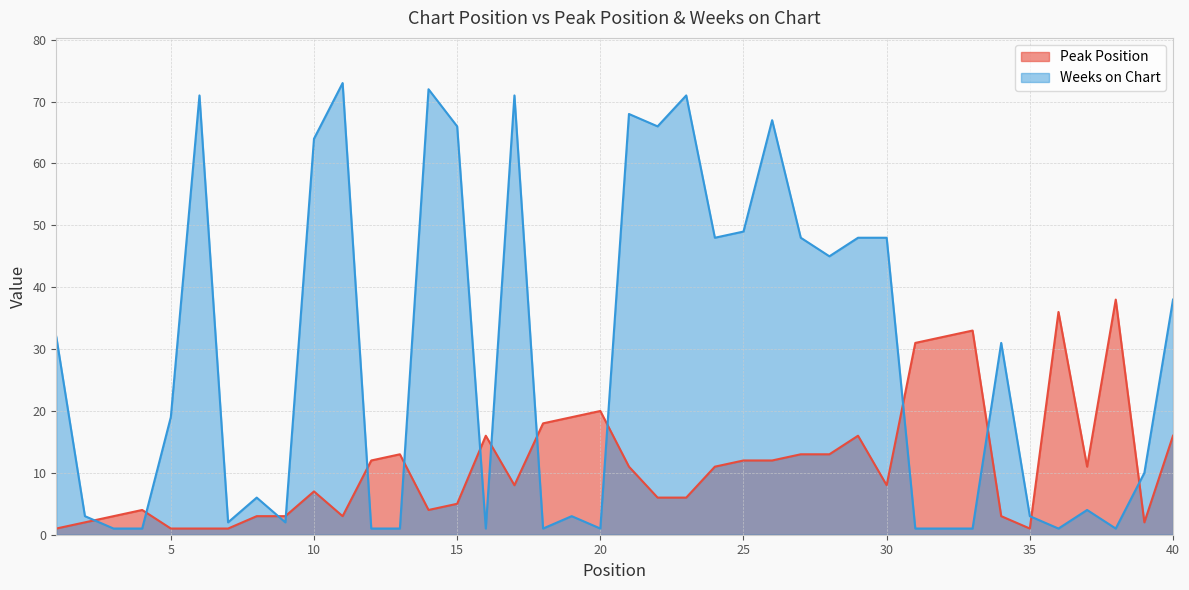

True or false: Peak Position has a value of 2 at 3.

False